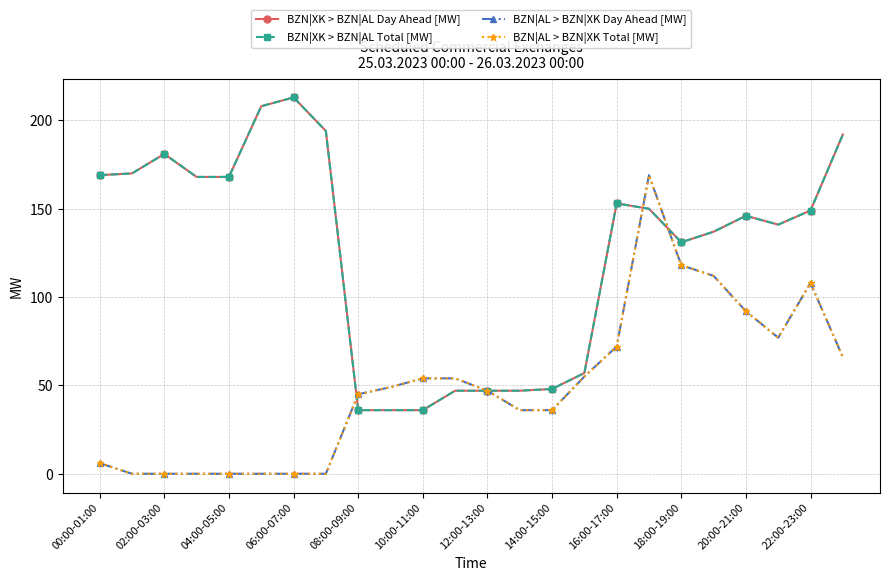

How many lines are shown in the chart?

4